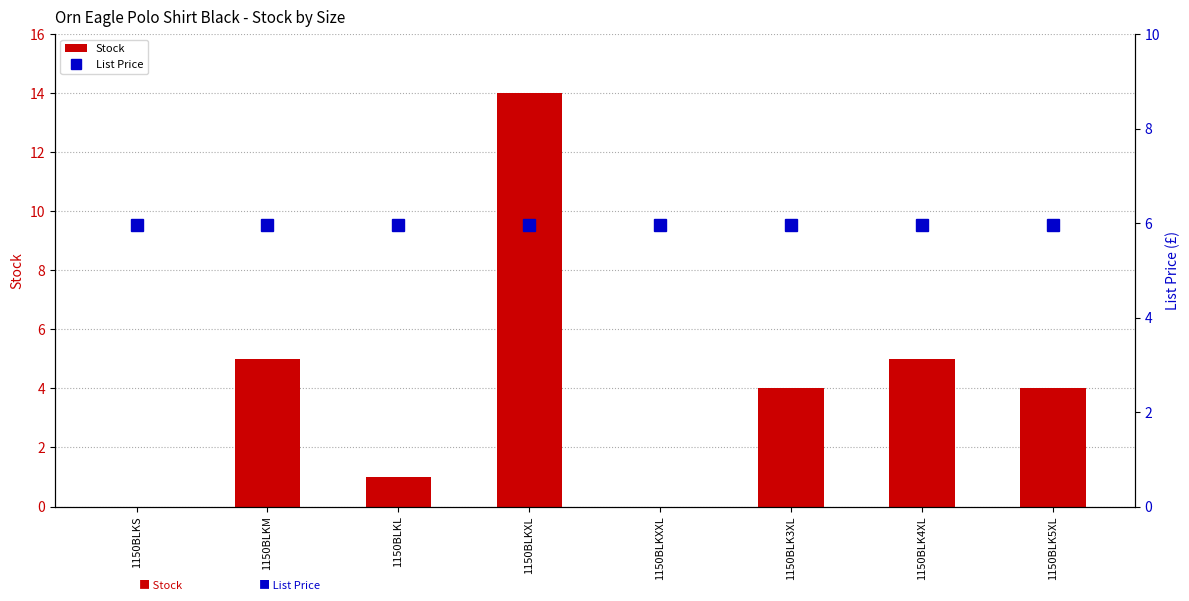

At which category does the chart reach its minimum across all series?

1150BLKS